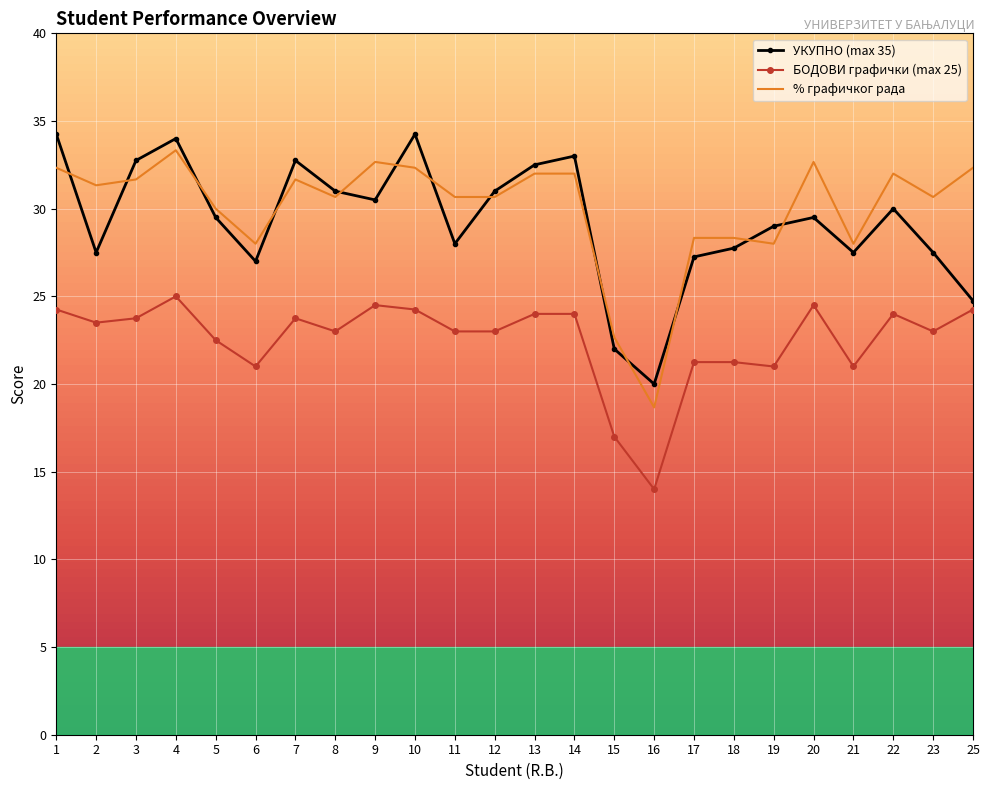

Between 1 and 5, which series saw the biggest shift?

УКУПНО (max 35)